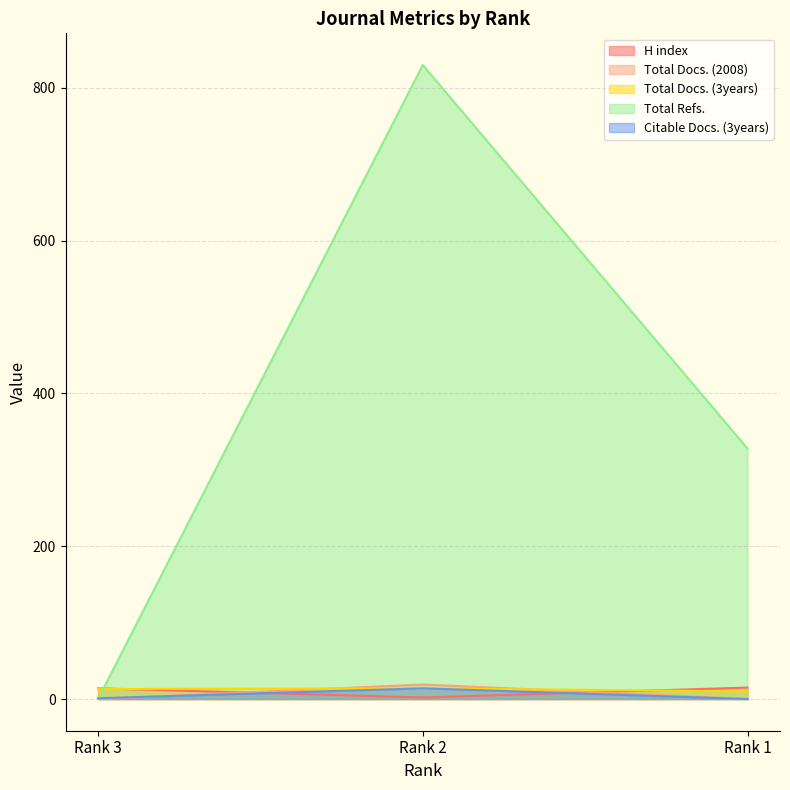

The Total Docs. (2008) series shows -9 at Rank 3. True or false?

False